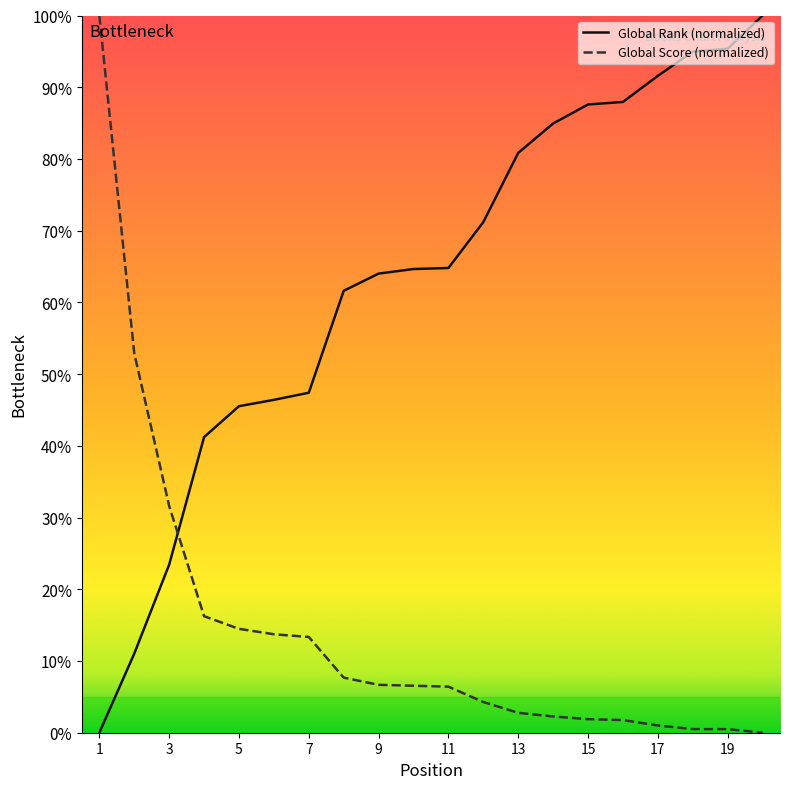

Which series ends up on top after the final intersection of Global Score (normalized) and Global Rank (normalized)?

Global Rank (normalized)